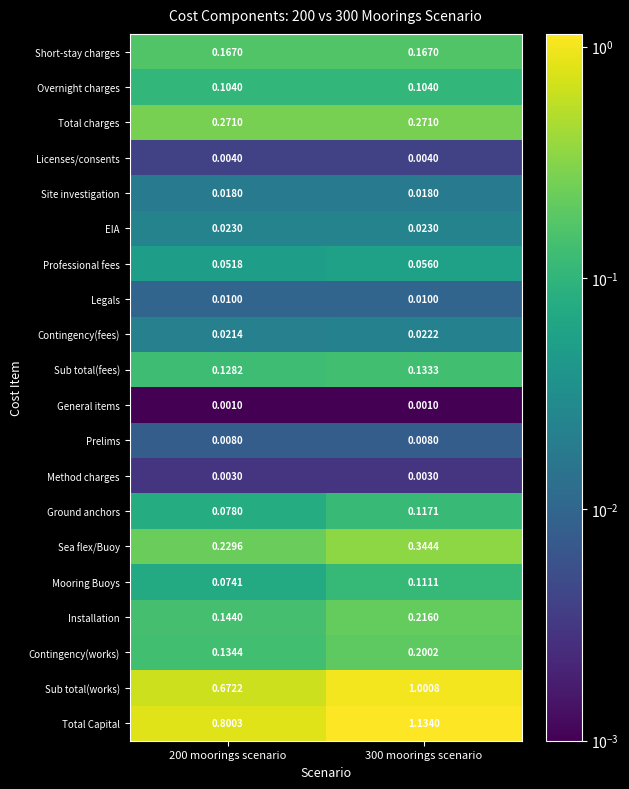

Between 200 moorings scenario and 300 moorings scenario, which series saw the biggest shift?

Total Capital